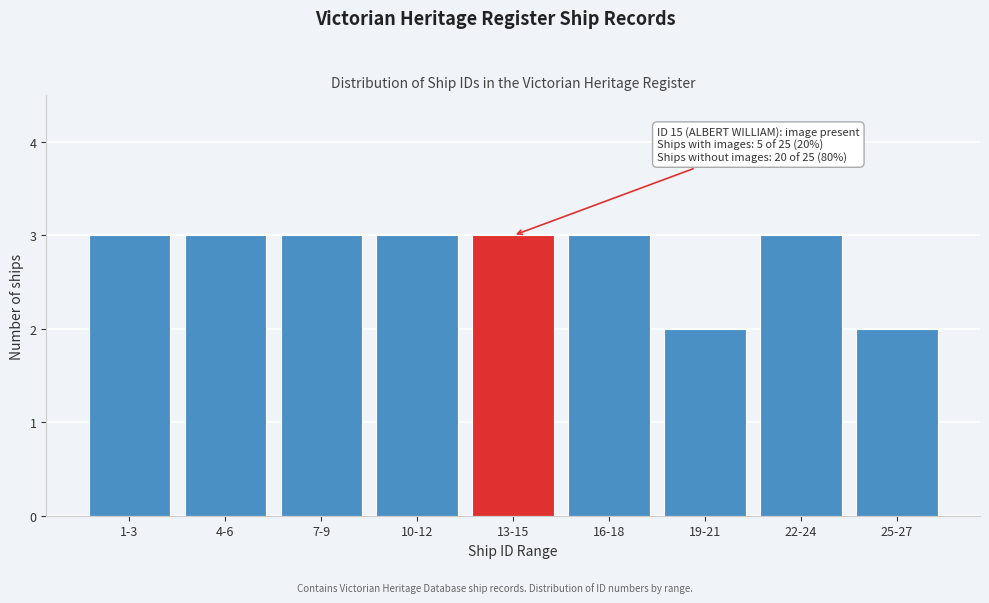

Reading right to left, what are all the values shown in this chart?

25-27=2	22-24=3	19-21=2	16-18=3	13-15=3	10-12=3	7-9=3	4-6=3	1-3=3